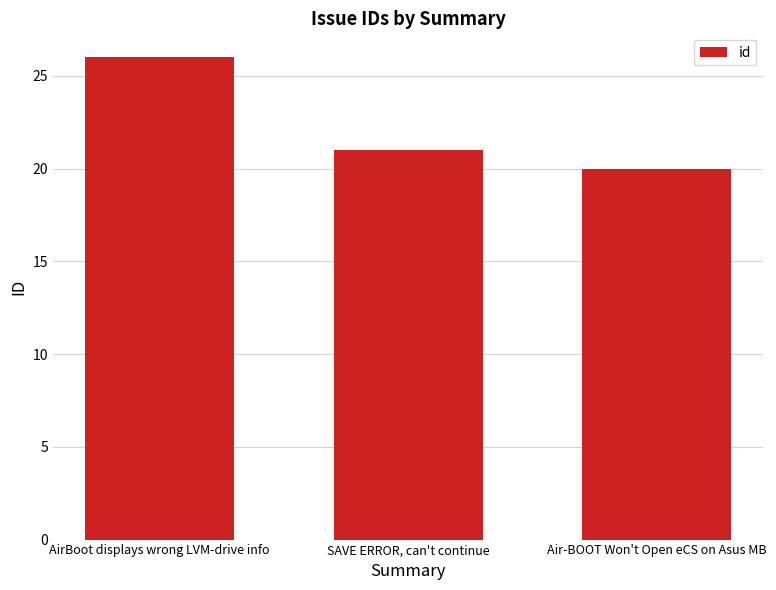

What is the minimum value shown in the chart?

20